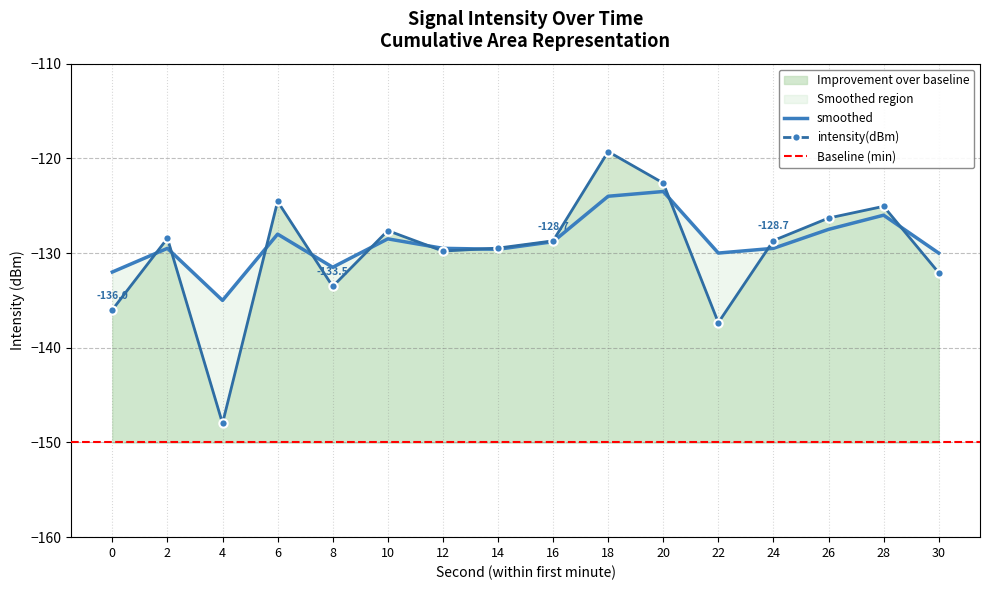

How many categories are shown in the chart?

16